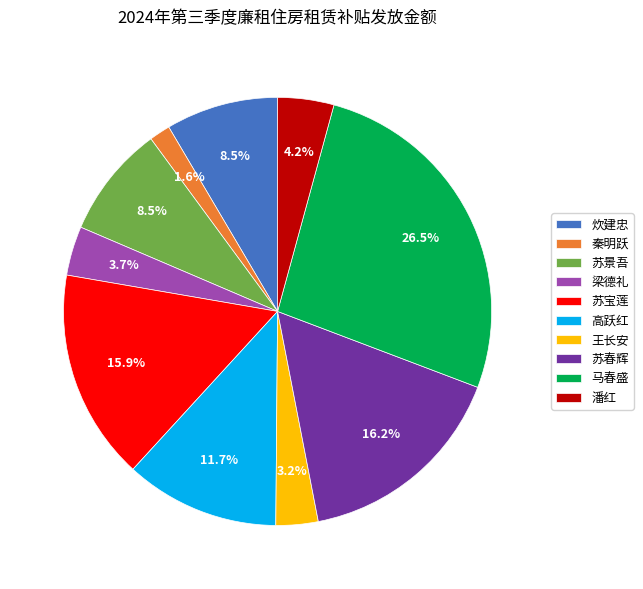

True or false: 马春盛 accounts for 12% of the total.

False